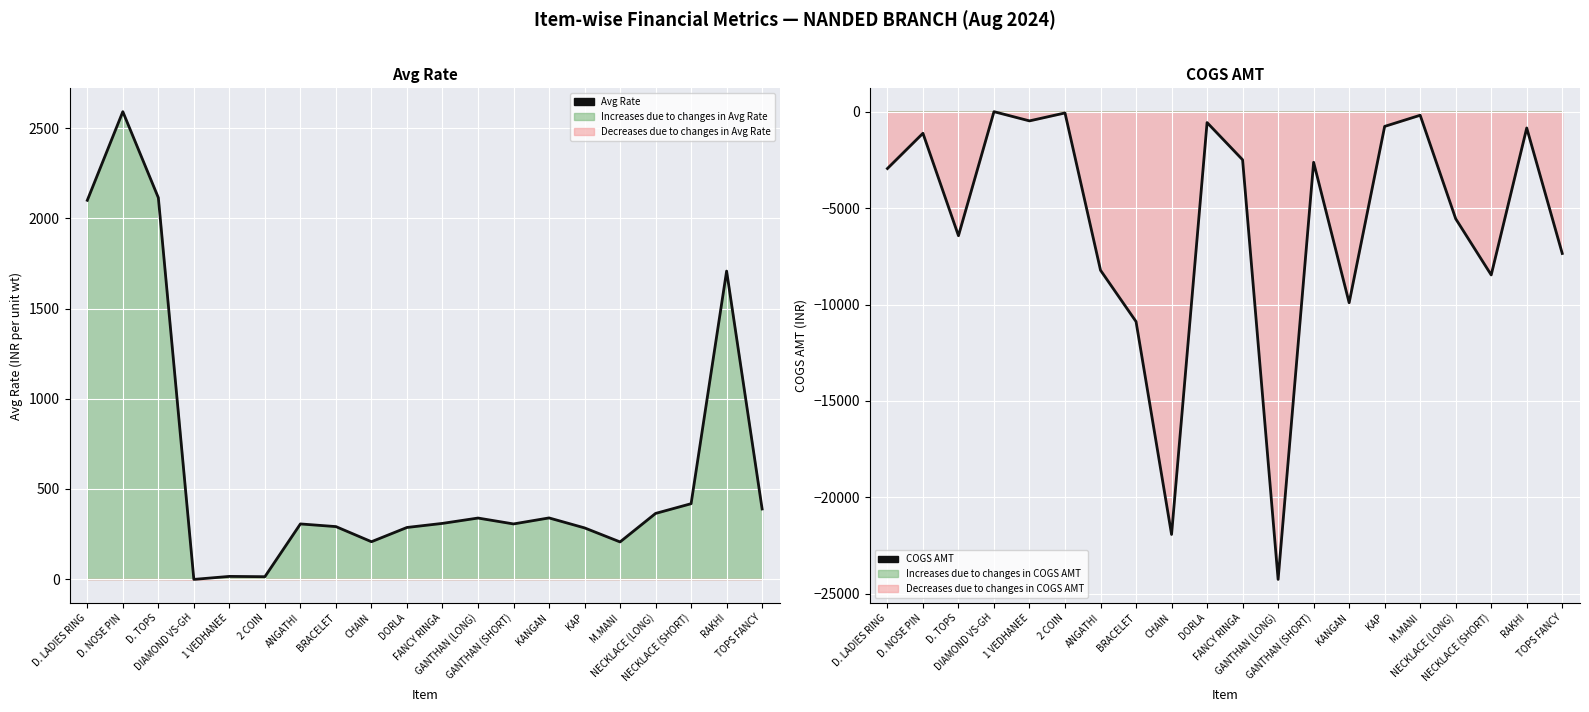

What is the minimum value for Avg Rate?

-2.0